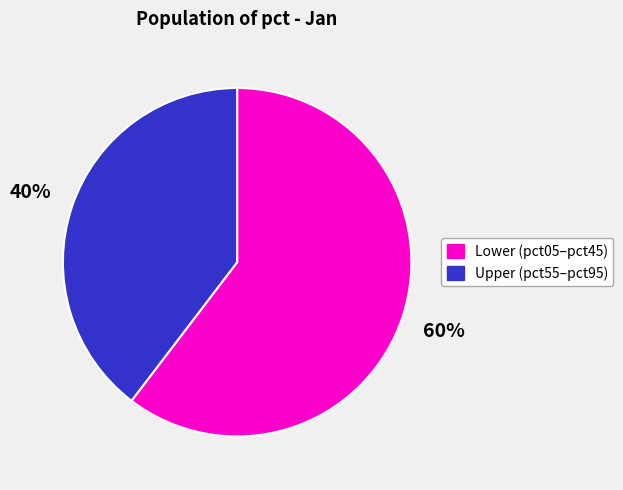

Does Upper (pct55–pct95) represent more than half of the total?

No